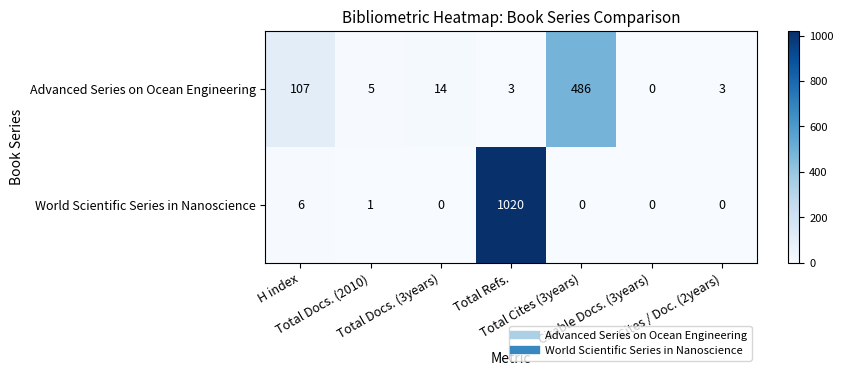

At Total Docs. (3years), list the series in order from smallest to largest.

World Scientific Series in Nanoscience, Advanced Series on Ocean Engineering